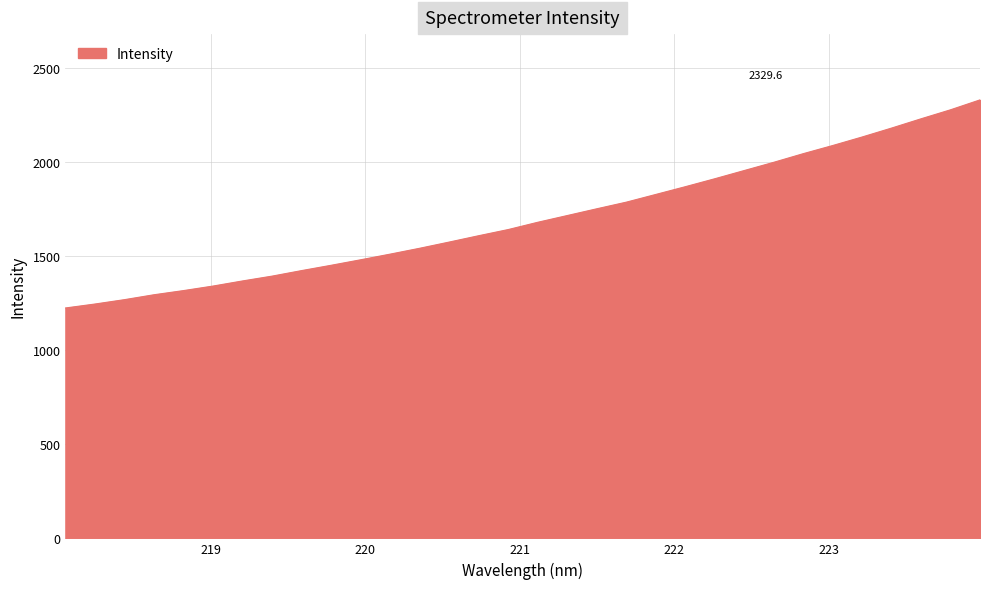

What is the minimum value shown in the chart?

1224.0